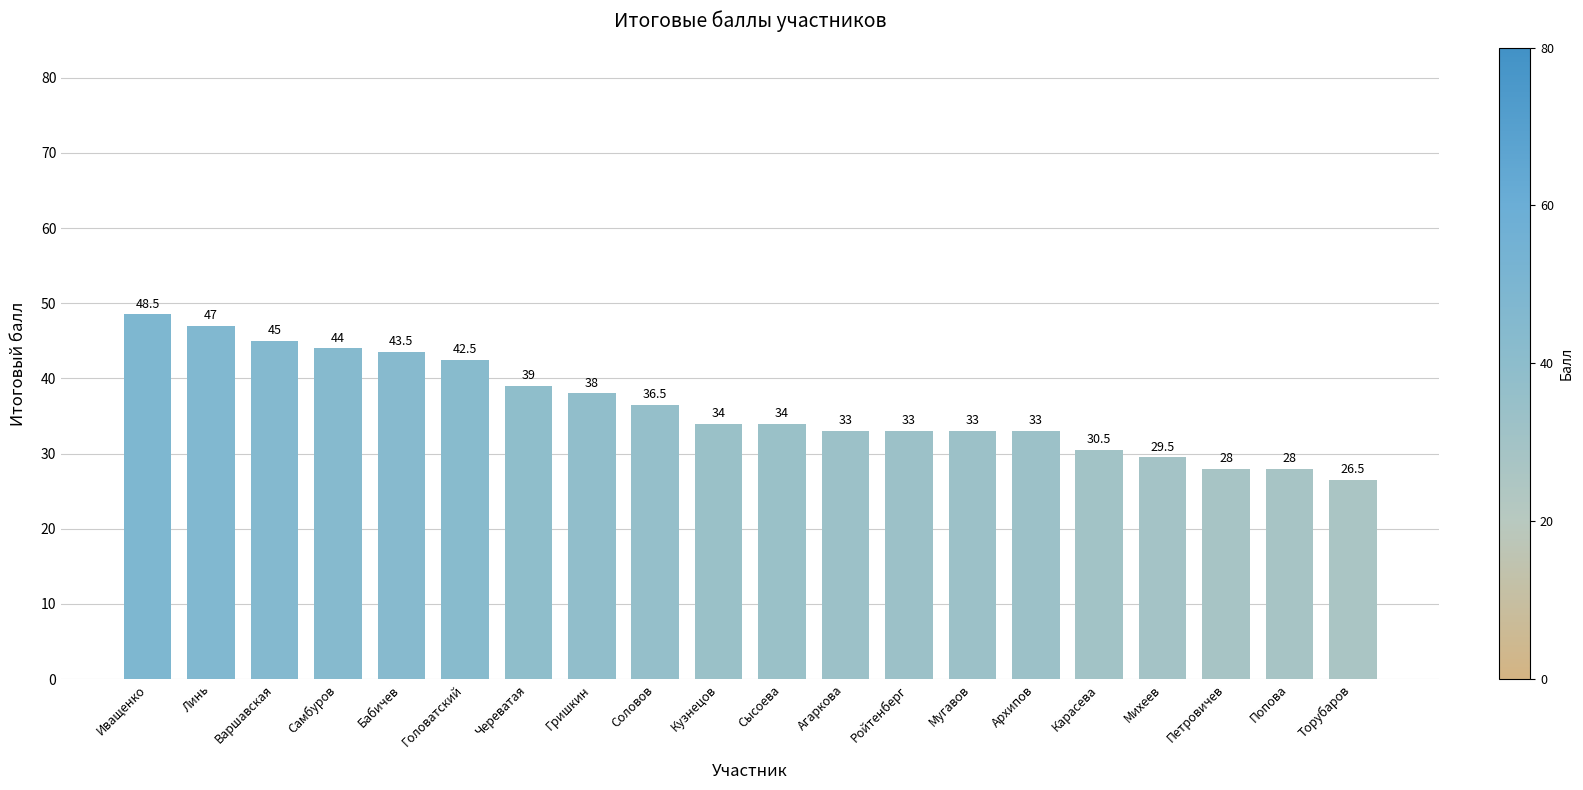

Count the number of categories in the chart.

20